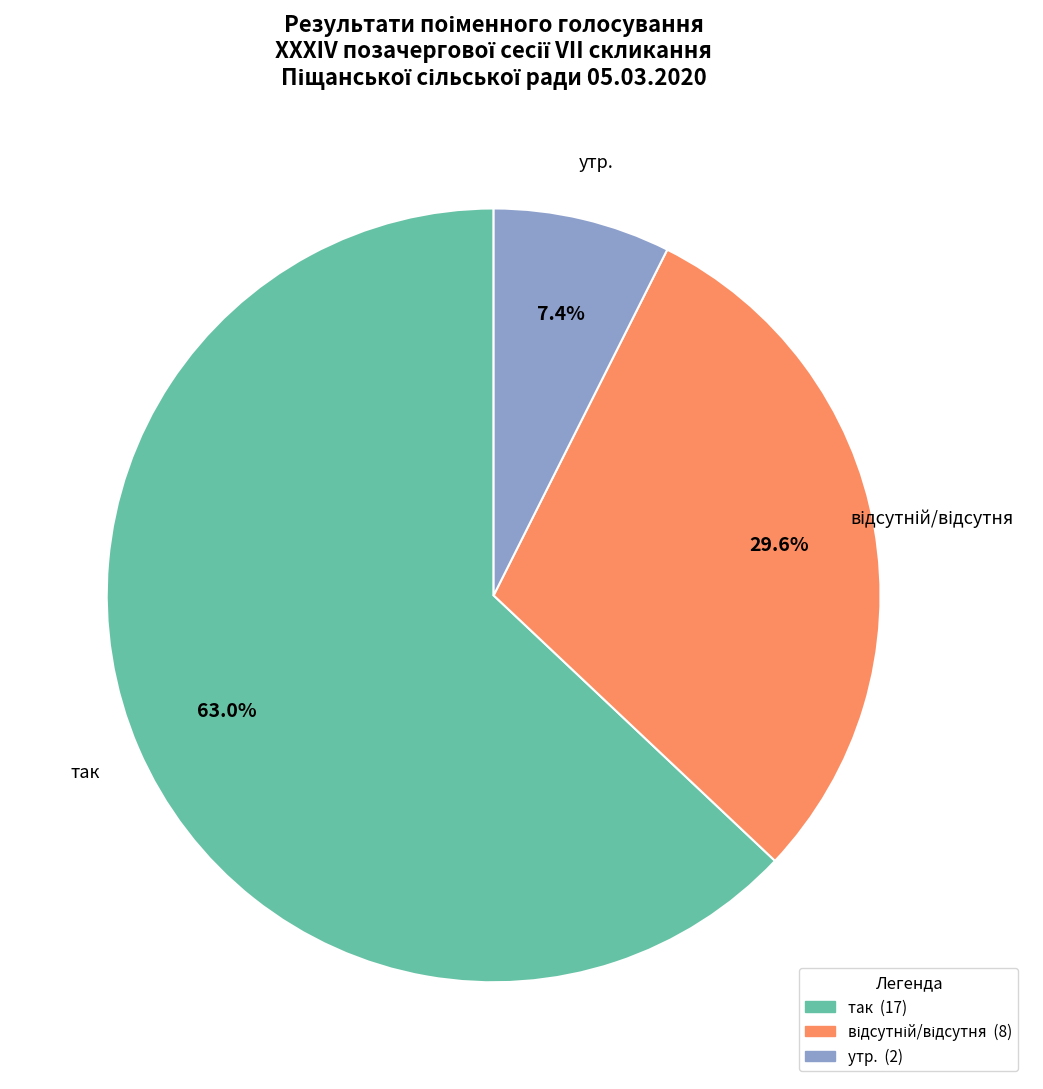

Which category has the smallest portion of the pie?

утр.